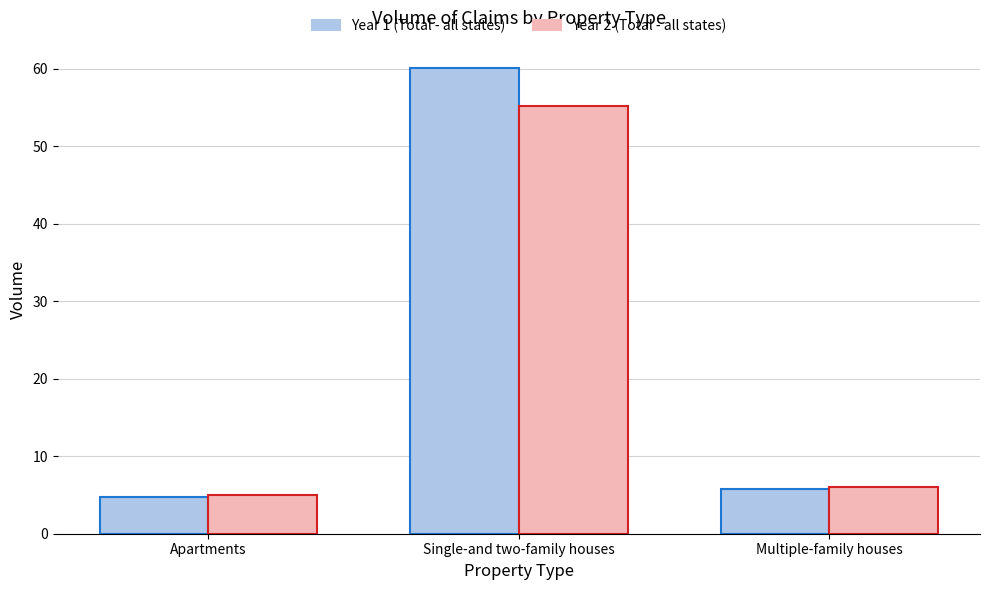

How many data points does each series have?

3